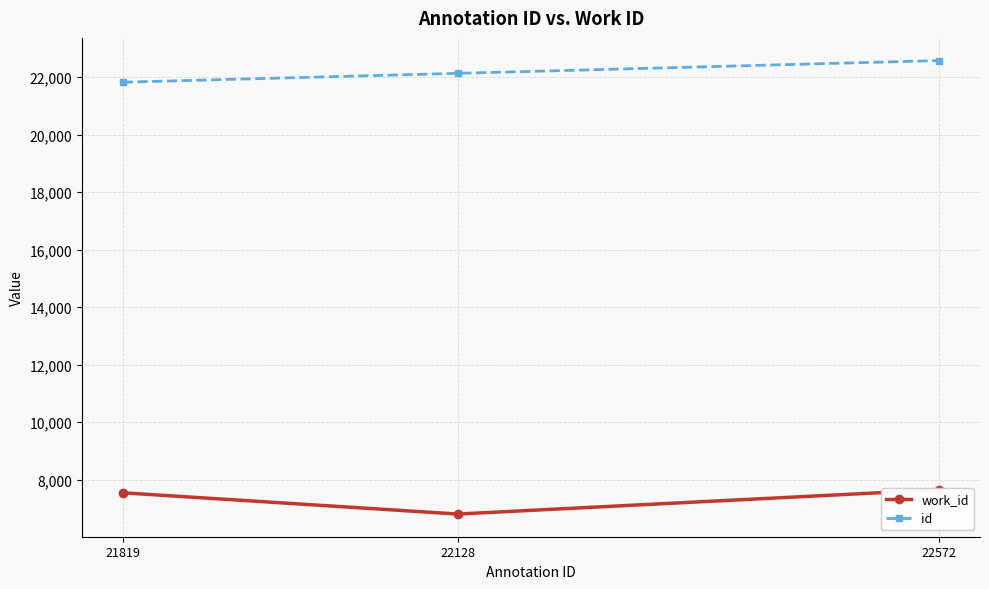

What are all the series names shown in the legend?

work_id, id